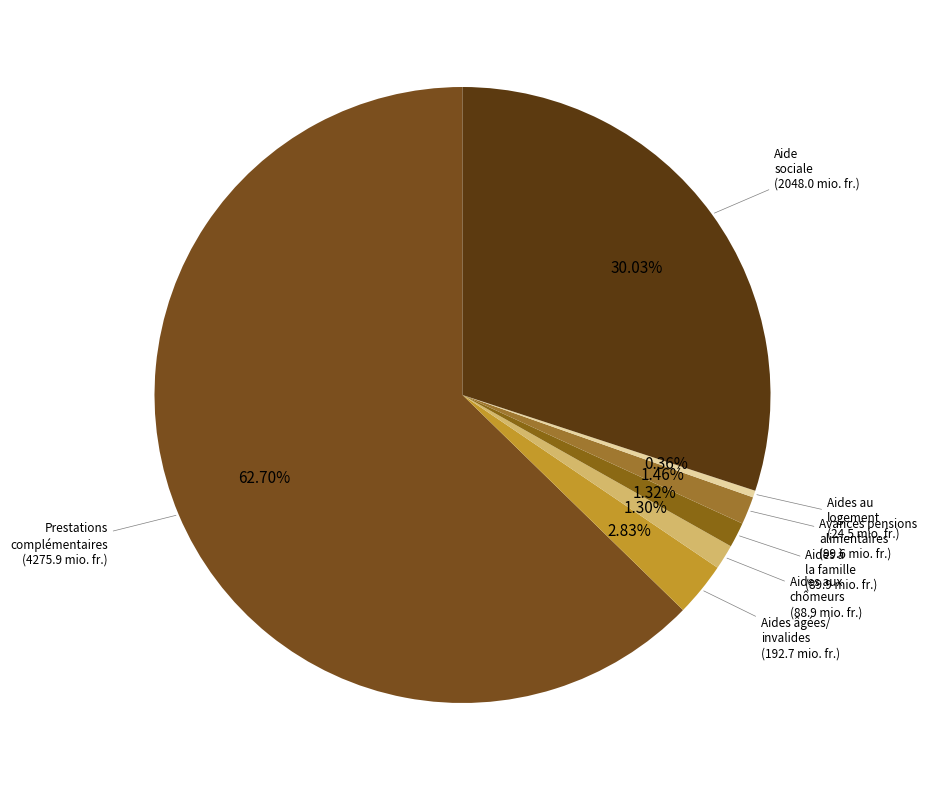

Count the number of slices in the pie.

7